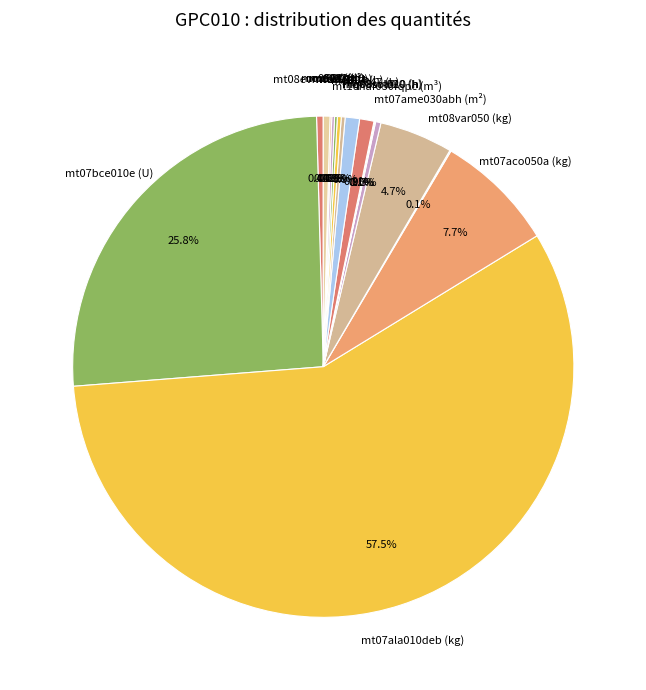

Which category has the biggest portion of the pie?

mt07ala010deb (kg)